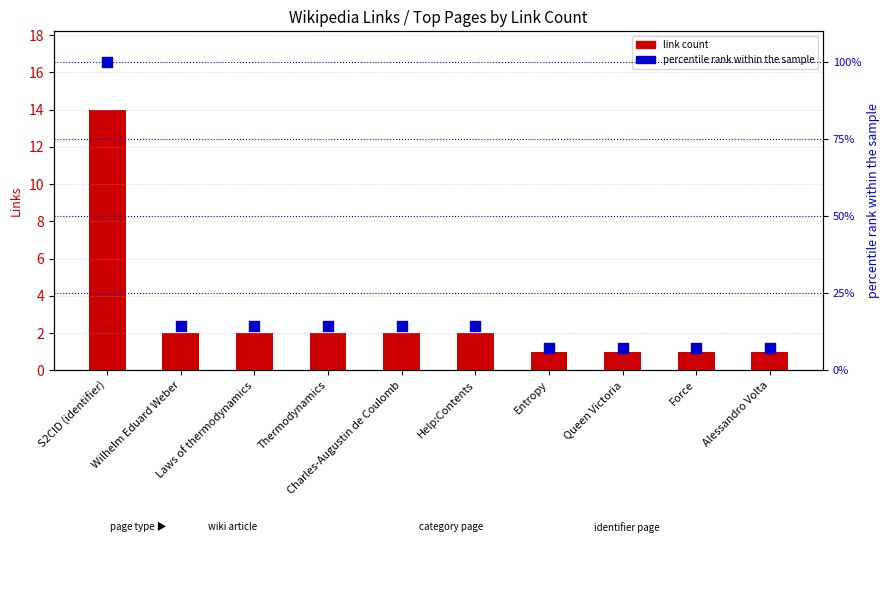

What are all the series names shown in the legend?

link count, percentile rank within the sample